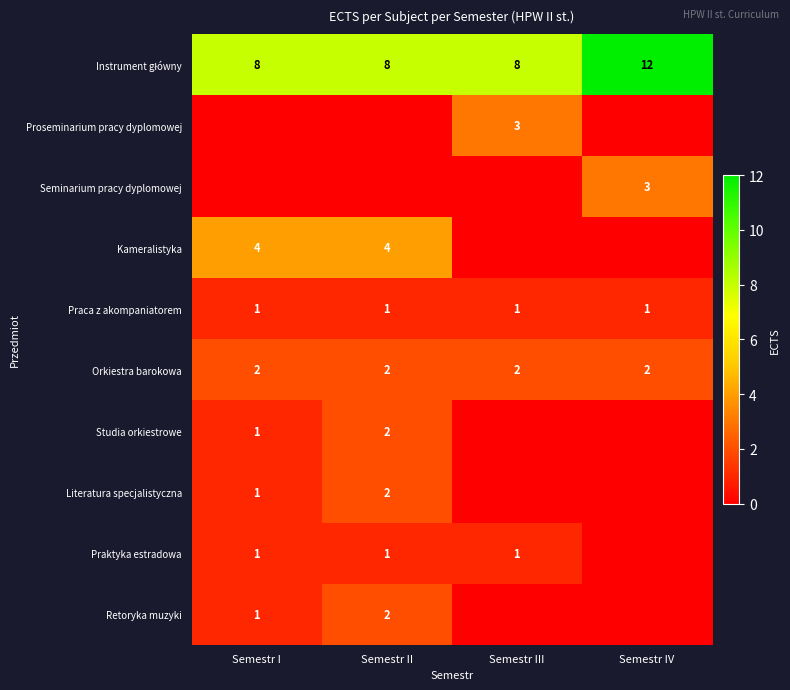

What is the sum of the Kameralistyka values at Semestr II and Semestr I?

8